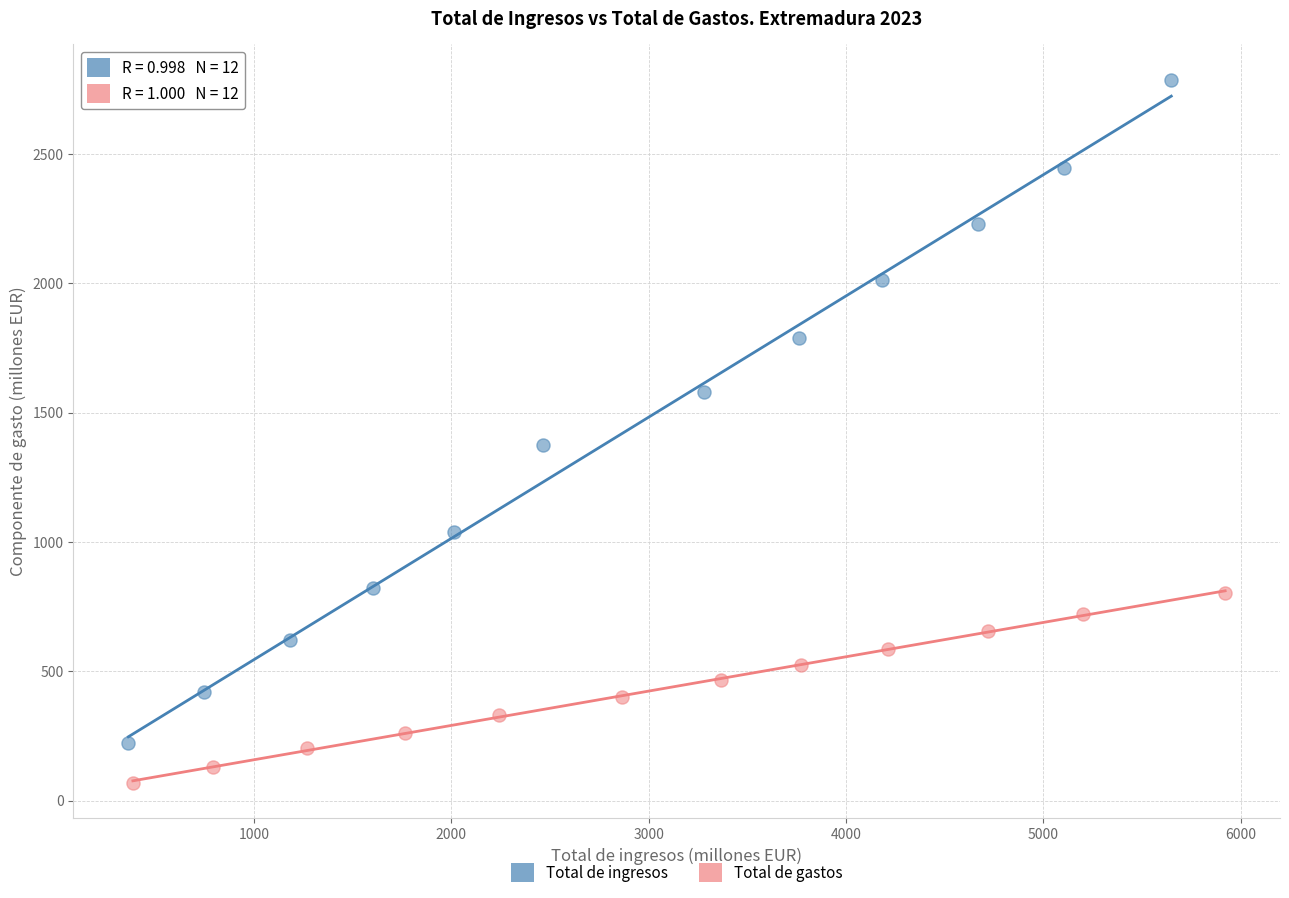

What are all the series names shown in the legend?

Total de ingresos, Total de gastos